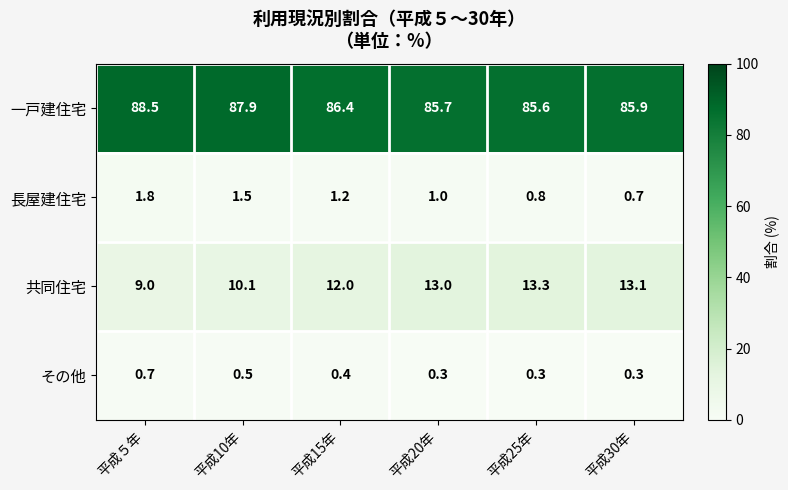

True or false: その他 has a value of 0.4 at 平成５年.

False